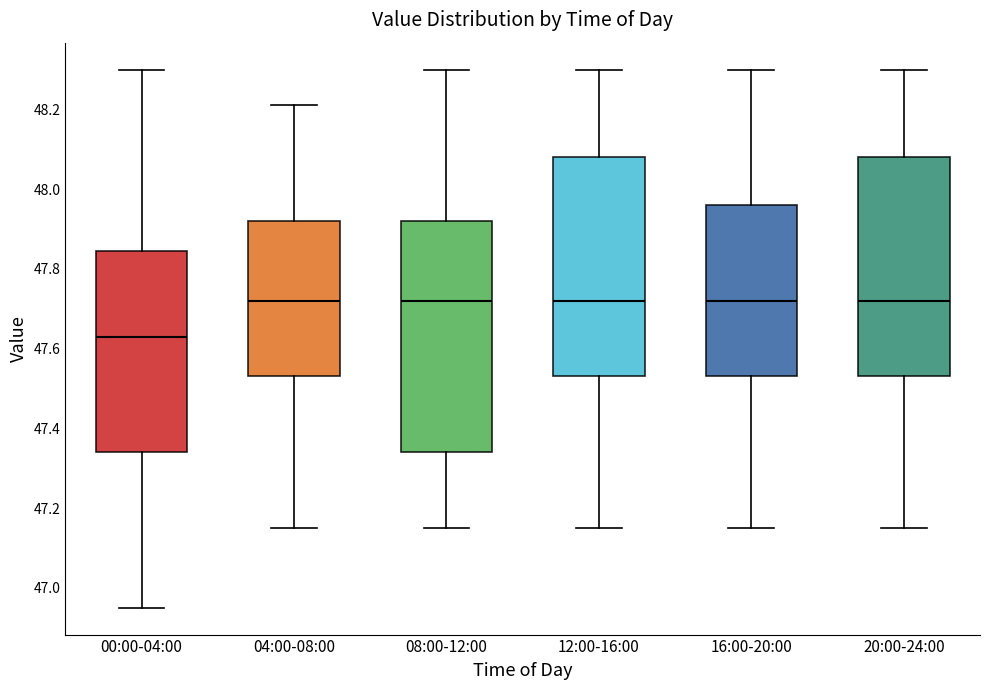

Reading left to right, read every box against the y-axis: the position of its median line, the range the box covers, and the ends of its whiskers. The values are not printed on the chart, so give them approximately, as read against the axis.

00:00-04:00: median 47.64, box 47.34 to 47.84, whiskers 46.96 to 48.30
04:00-08:00: median 47.72, box 47.54 to 47.92, whiskers 47.16 to 48.22
08:00-12:00: median 47.72, box 47.34 to 47.92, whiskers 47.16 to 48.30
12:00-16:00: median 47.72, box 47.54 to 48.08, whiskers 47.16 to 48.30
16:00-20:00: median 47.72, box 47.54 to 47.96, whiskers 47.16 to 48.30
20:00-24:00: median 47.72, box 47.54 to 48.08, whiskers 47.16 to 48.30